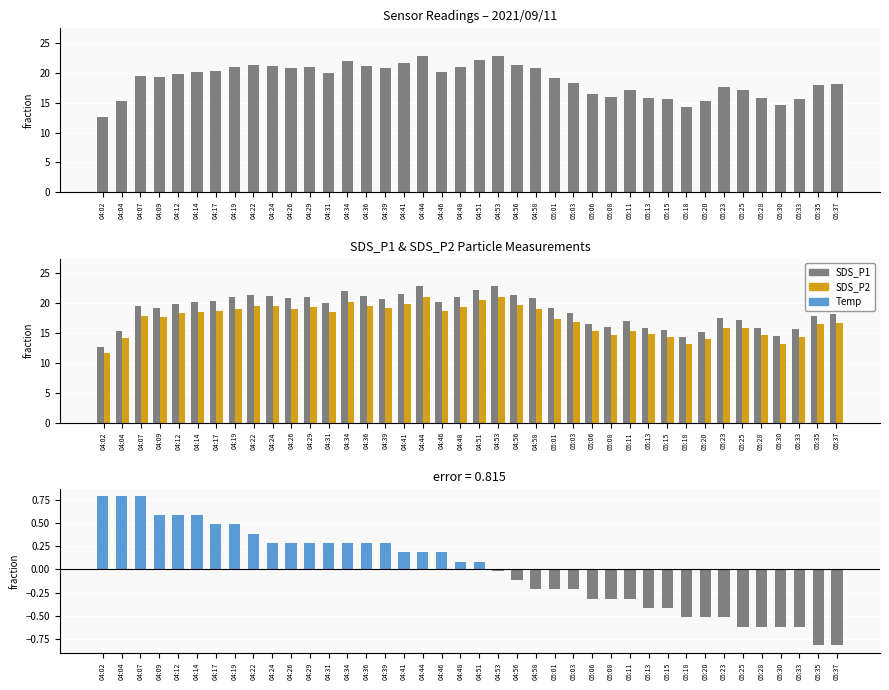

Rank the series by their maximum value, from highest to lowest.

SDS_P1, SDS_P2, Temp deviation